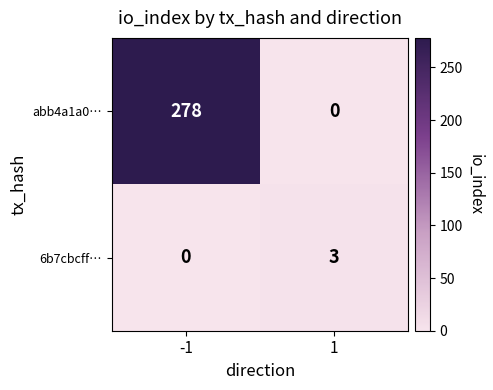

What is the sum of the 6b7cbcff… values at -1 and 1?

3